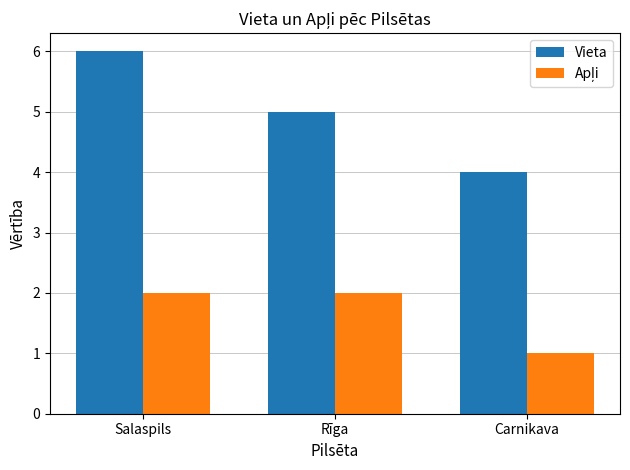

What is the approximate value of Vieta at Carnikava?

4